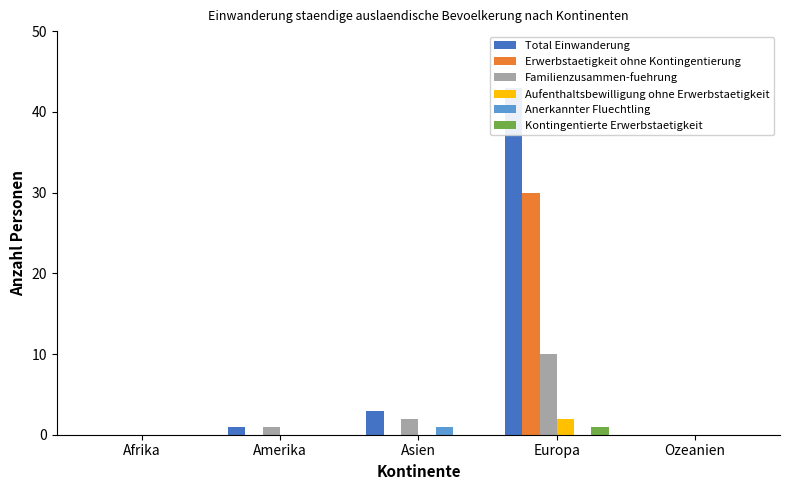

Reading left to right, what are all the values shown in this chart?

Total Einwanderung: Afrika=0	Amerika=1	Asien=3	Europa=43	Ozeanien=0
Erwerbstaetigkeit ohne Kontingentierung: Afrika=0	Amerika=0	Asien=0	Europa=30	Ozeanien=0
Familienzusammen-fuehrung: Afrika=0	Amerika=1	Asien=2	Europa=10	Ozeanien=0
Aufenthaltsbewilligung ohne Erwerbstaetigkeit: Afrika=0	Amerika=0	Asien=0	Europa=2	Ozeanien=0
Anerkannter Fluechtling: Afrika=0	Amerika=0	Asien=1	Europa=0	Ozeanien=0
Kontingentierte Erwerbstaetigkeit: Afrika=0	Amerika=0	Asien=0	Europa=1	Ozeanien=0